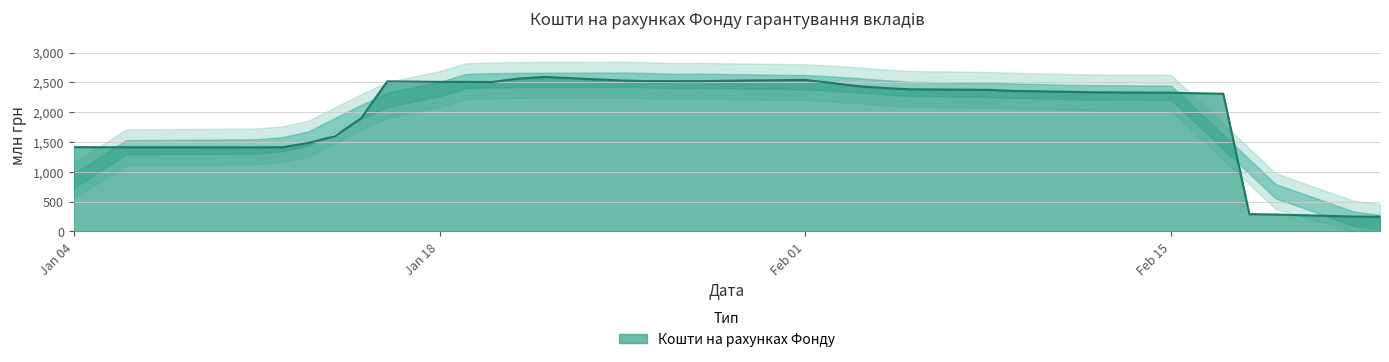

How many values are below 2355?

18